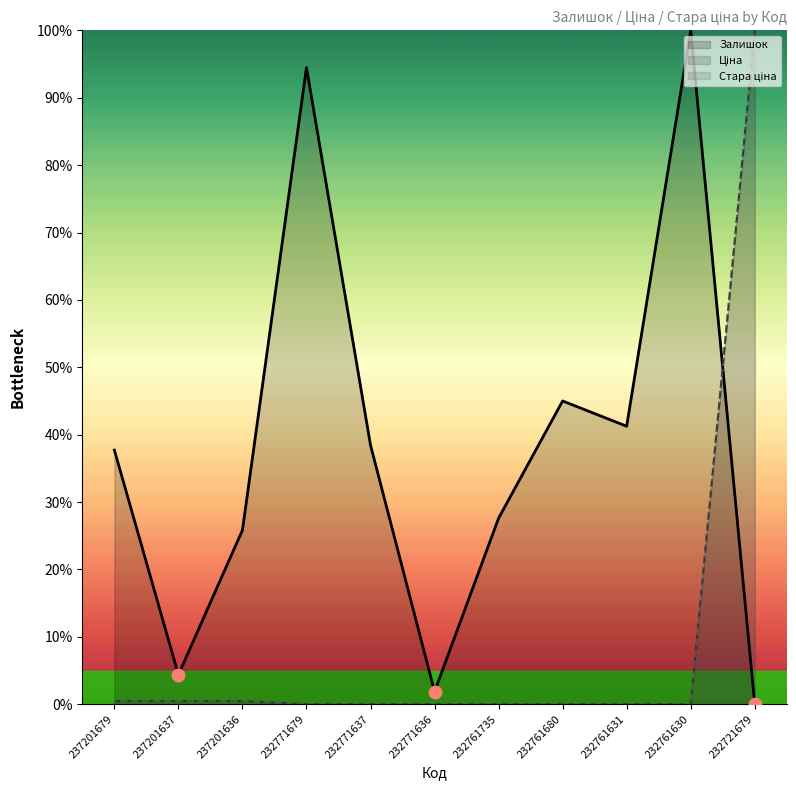

Is the value of Ціна at 232761631 greater than the value of Залишок at 237201637?

No